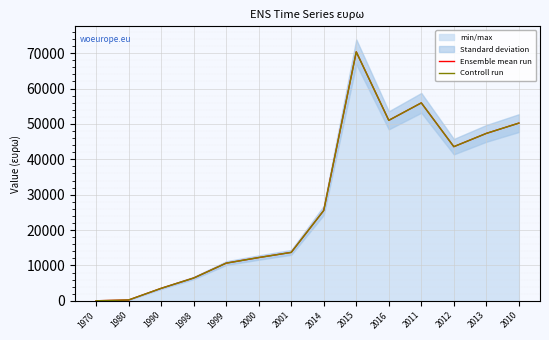

True or false: Ensemble mean run and Controll run cross at least once.

False